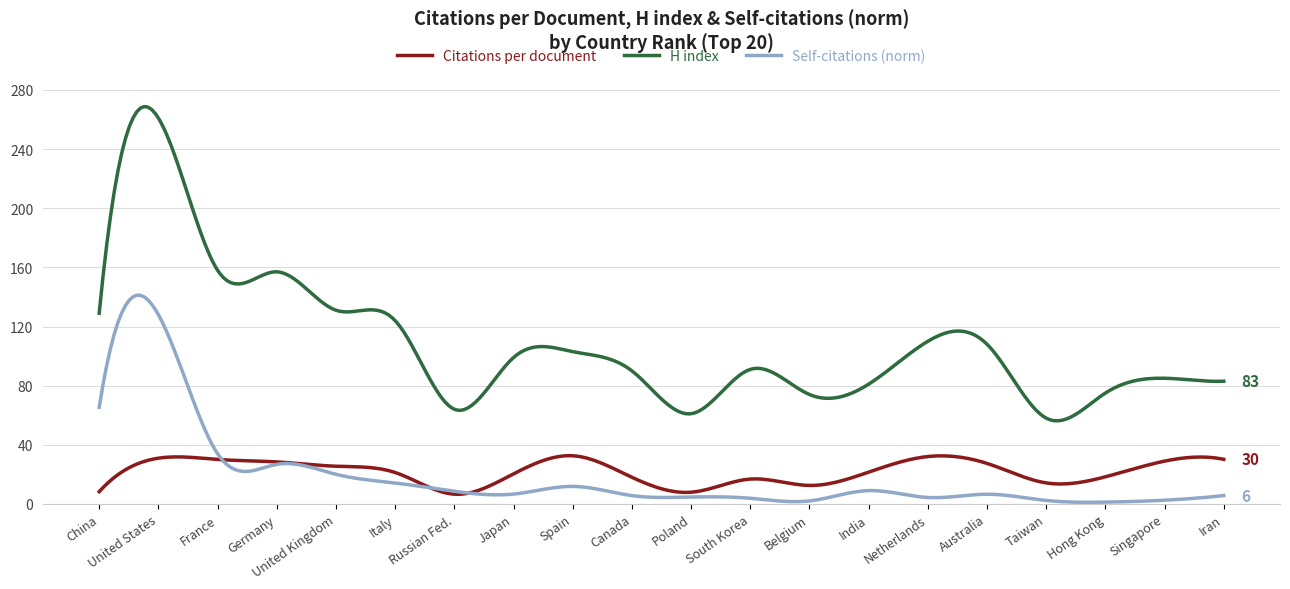

Which series has the largest range (max minus min)?

H index